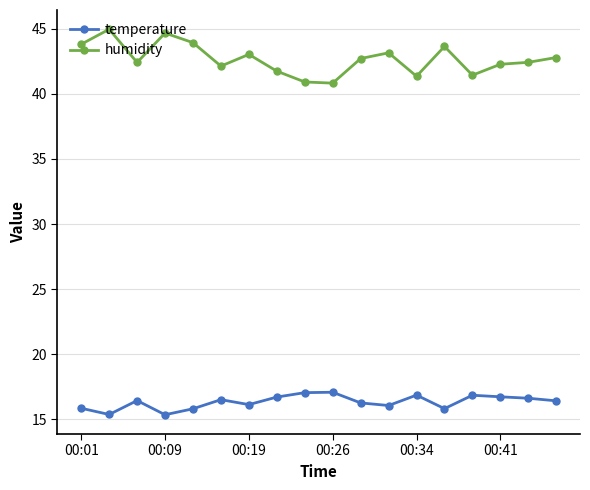

Which series has the largest range (max minus min)?

humidity